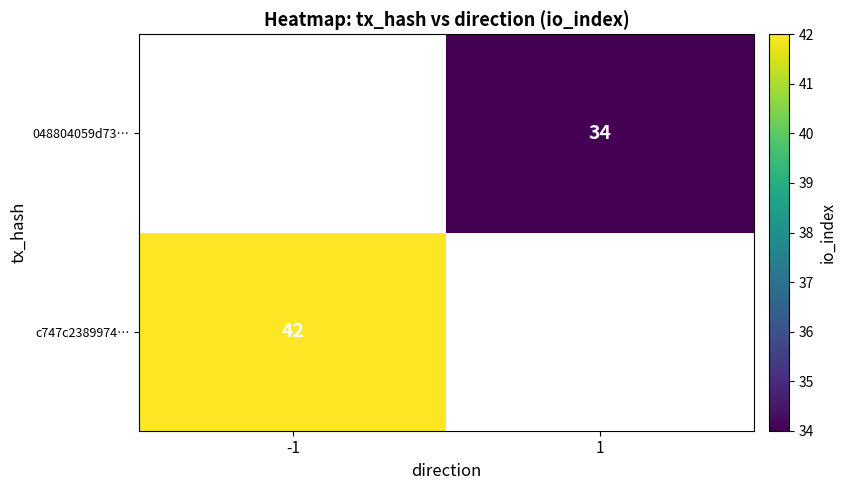

Is the value of c747c2389974… at -1 greater than the value of 048804059d73… at 1?

Yes